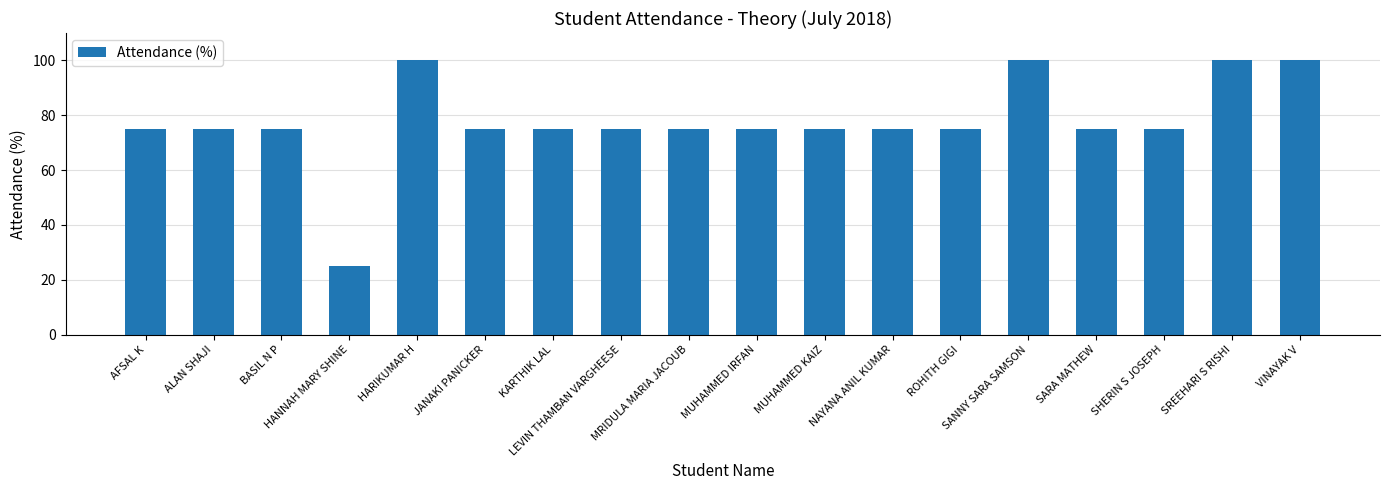

True or false: the data shows 75 at NAYANA ANIL KUMAR.

True